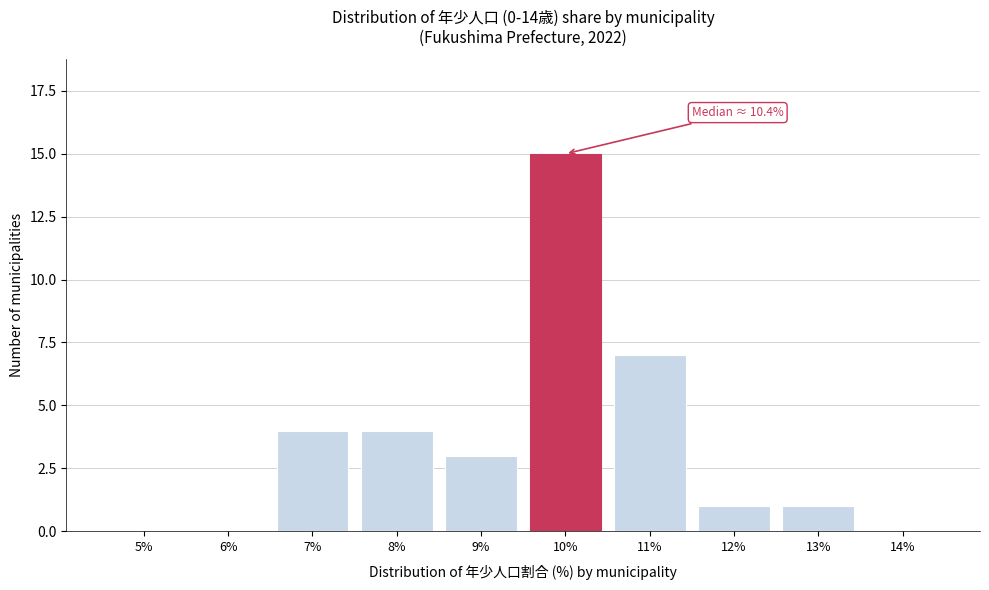

Reading right to left, list all the values displayed in this chart.

14%=0	13%=1	12%=1	11%=7	10%=15	9%=3	8%=4	7%=4	6%=0	5%=0